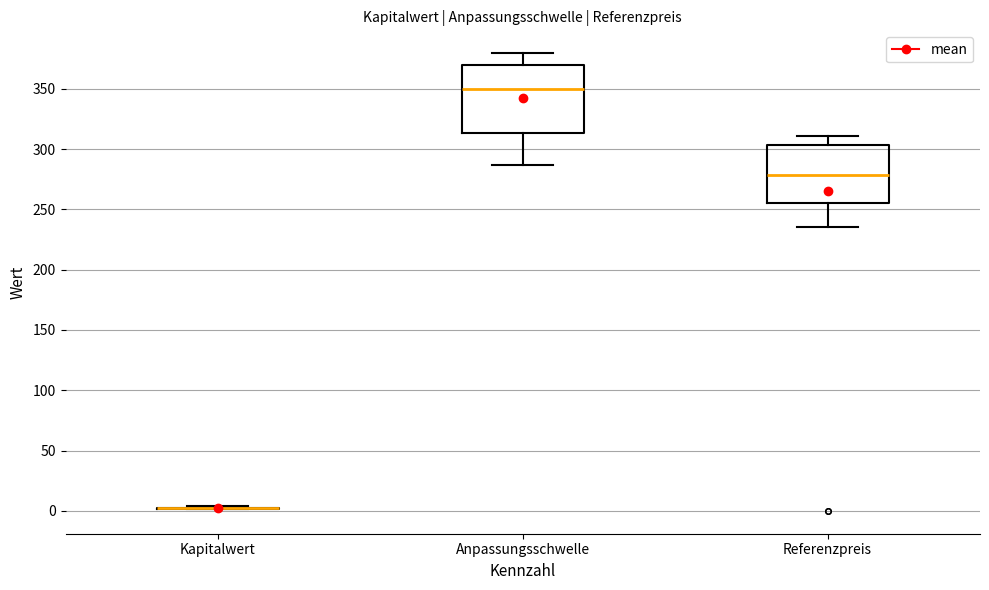

Reading left to right, transcribe this box plot: for each box, give where its median line is, the range the box spans, and where its two whiskers end, as read against the y-axis. The values are not printed on the chart, so give them approximately, as read against the axis.

Kapitalwert: box collapsed to a line at 0, whiskers 0 to 5
Anpassungsschwelle: median 350, box 315 to 370, whiskers 285 to 380
Referenzpreis: median 280, box 255 to 305, whiskers 235 to 310